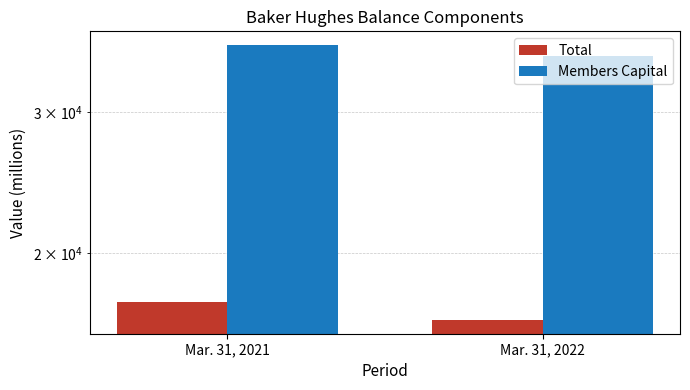

At Mar. 31, 2021, list the series in order from largest to smallest.

Members Capital, Total